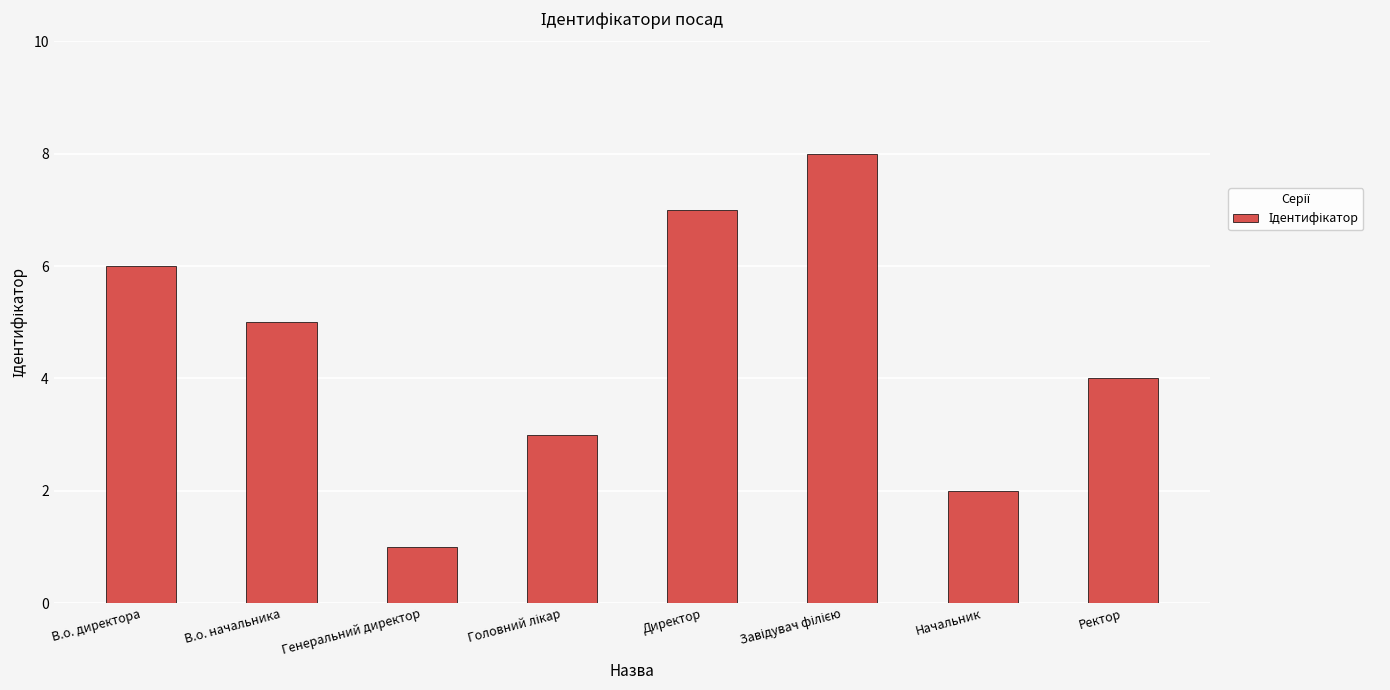

Does the chart contain any negative values?

No